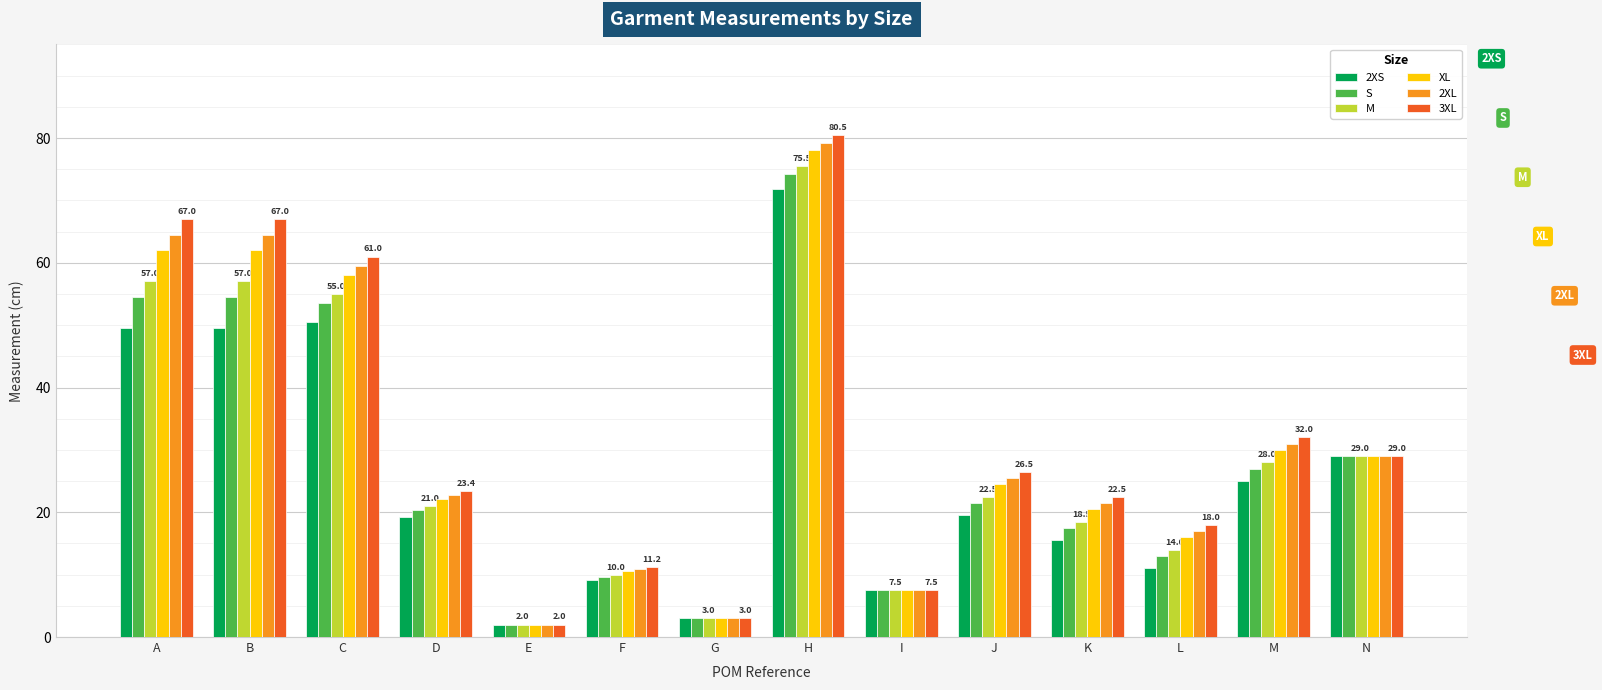

Which series has the largest total across all categories?

3XL